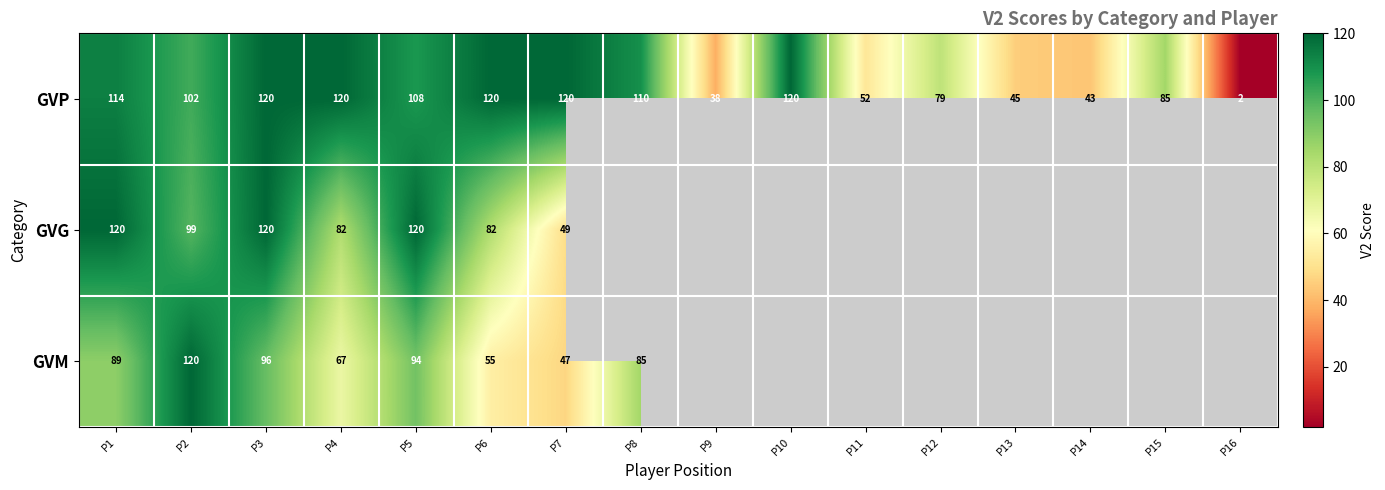

The value of GVG at P1 is 31. True or false?

False